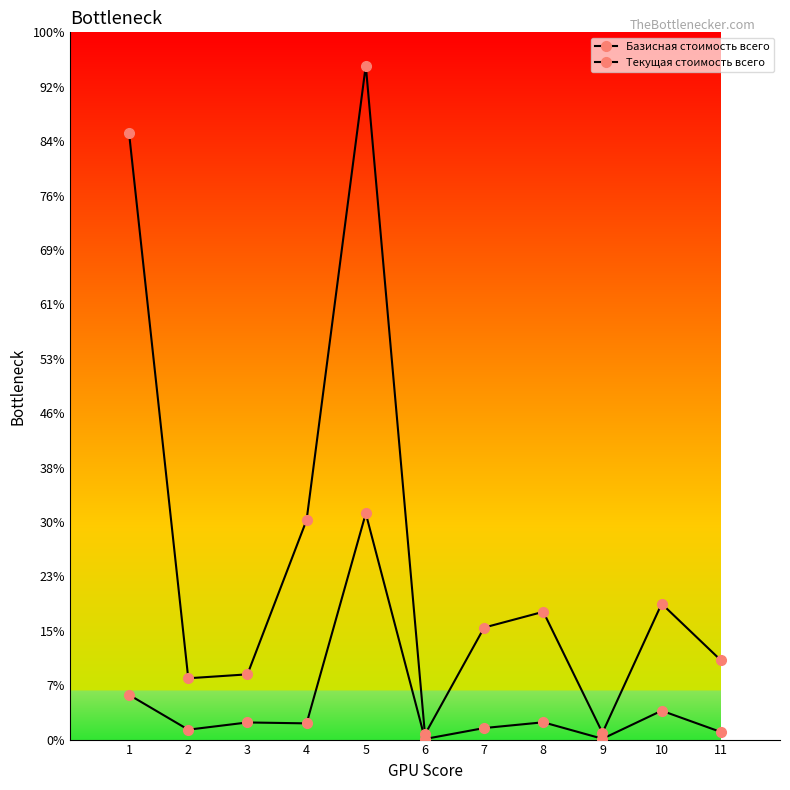

Is this an area chart (filled region under the line)?

No